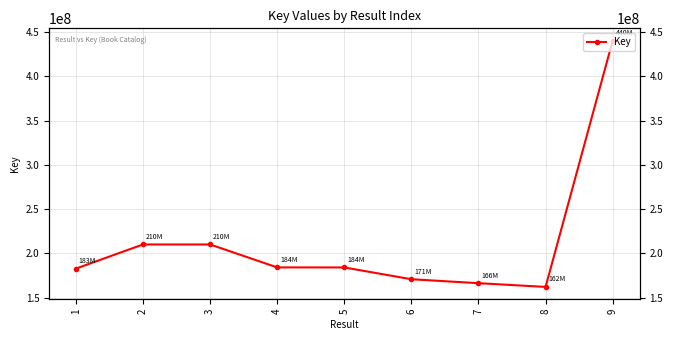

What is the sum of all values?

1909796066